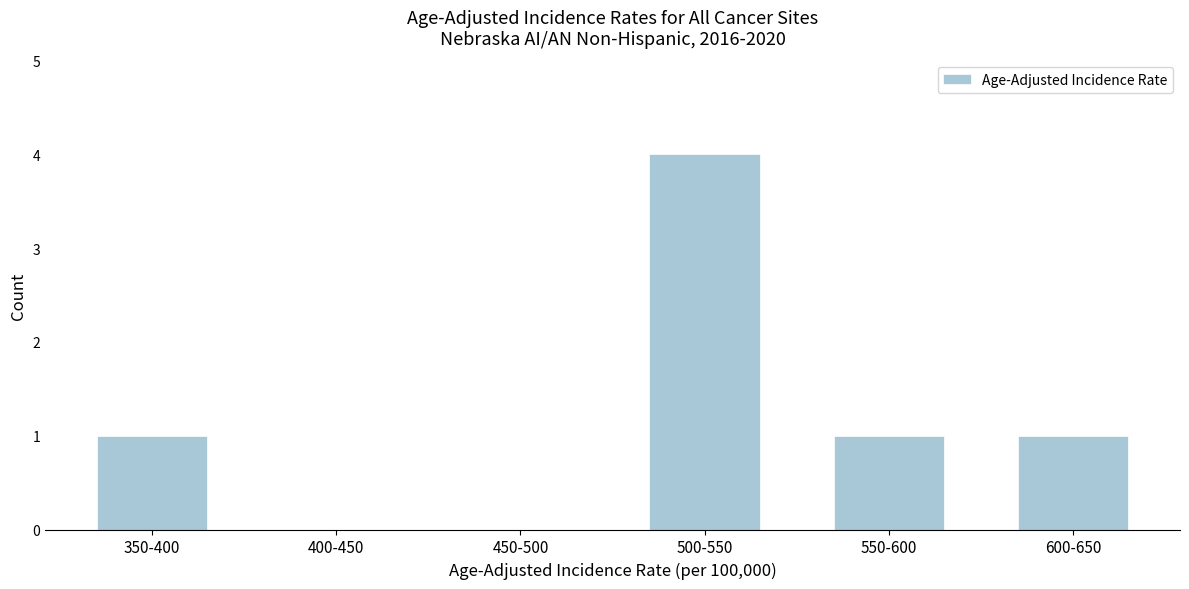

Reading left to right, extract all data points from this chart.

350-400=1	400-450=0	450-500=0	500-550=4	550-600=1	600-650=1